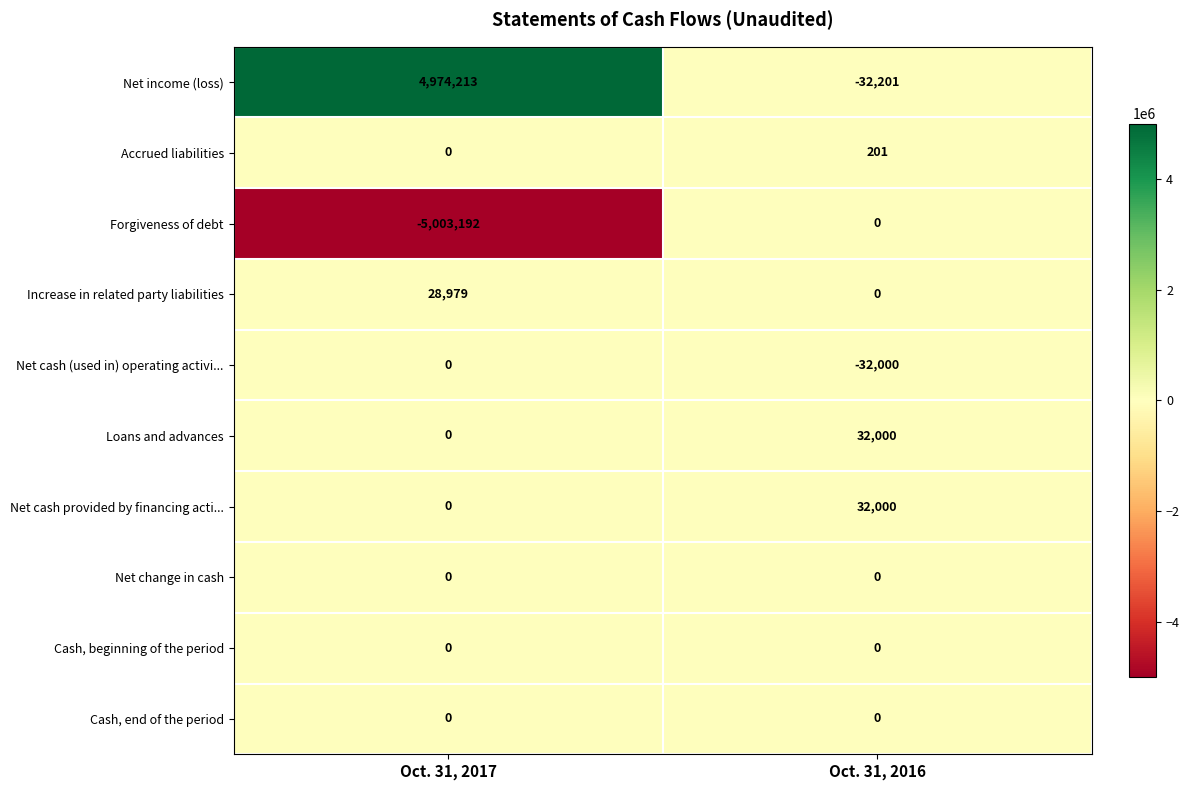

What is the difference between the highest and lowest values at Oct. 31, 2016?

64201